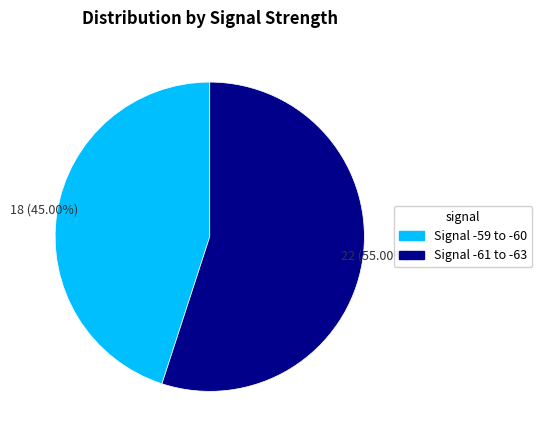

Is there a majority slice in this chart?

Yes